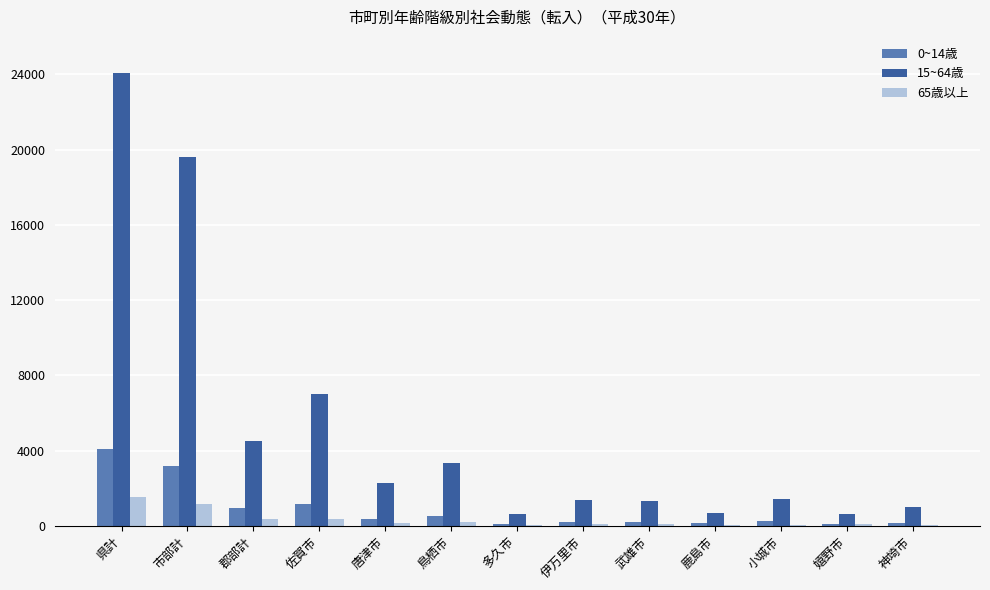

The value of 15~64歳 at 小城市 is 2431. True or false?

False